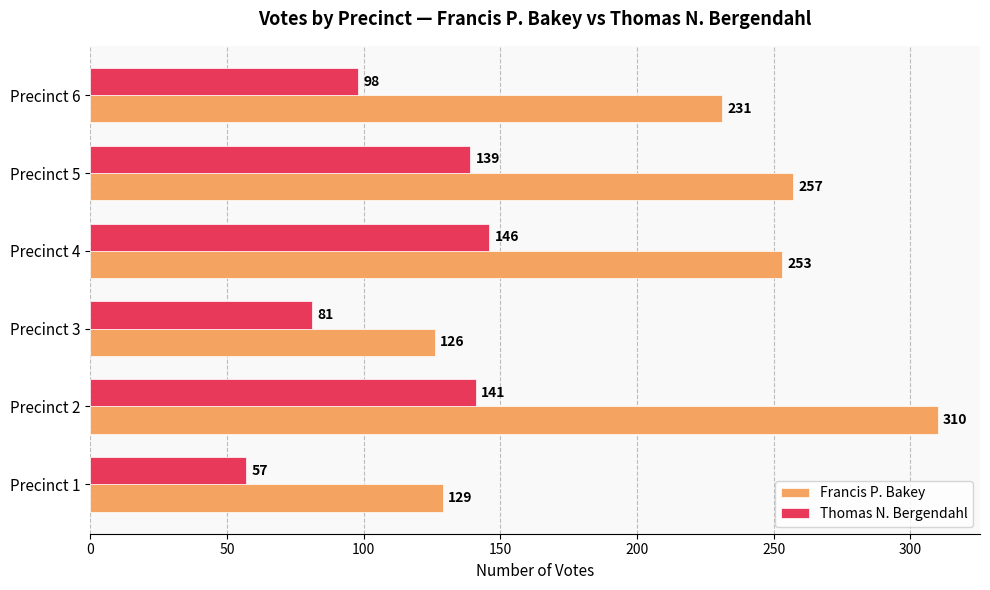

Rank the categories by Francis P. Bakey value from highest to lowest.

Precinct 2, Precinct 5, Precinct 4, Precinct 6, Precinct 1, Precinct 3